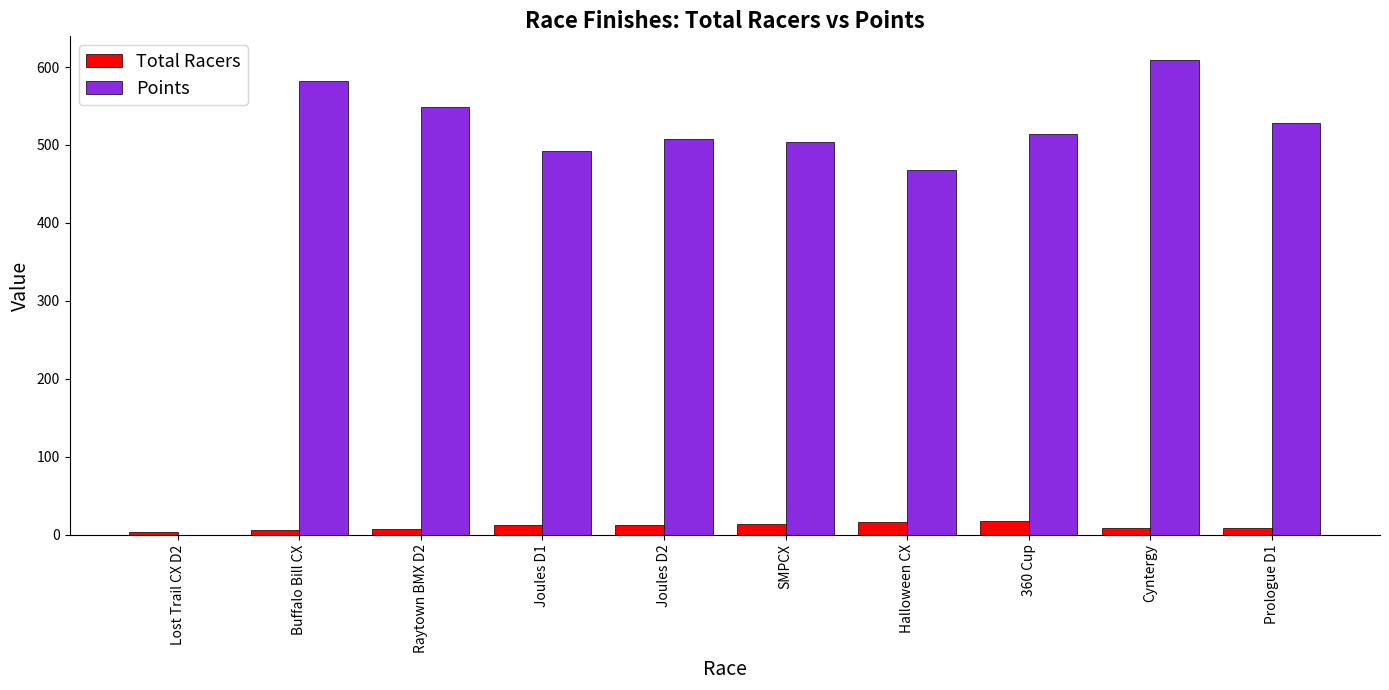

What is the total value across all series at Lost Trail CX D2?

3.0